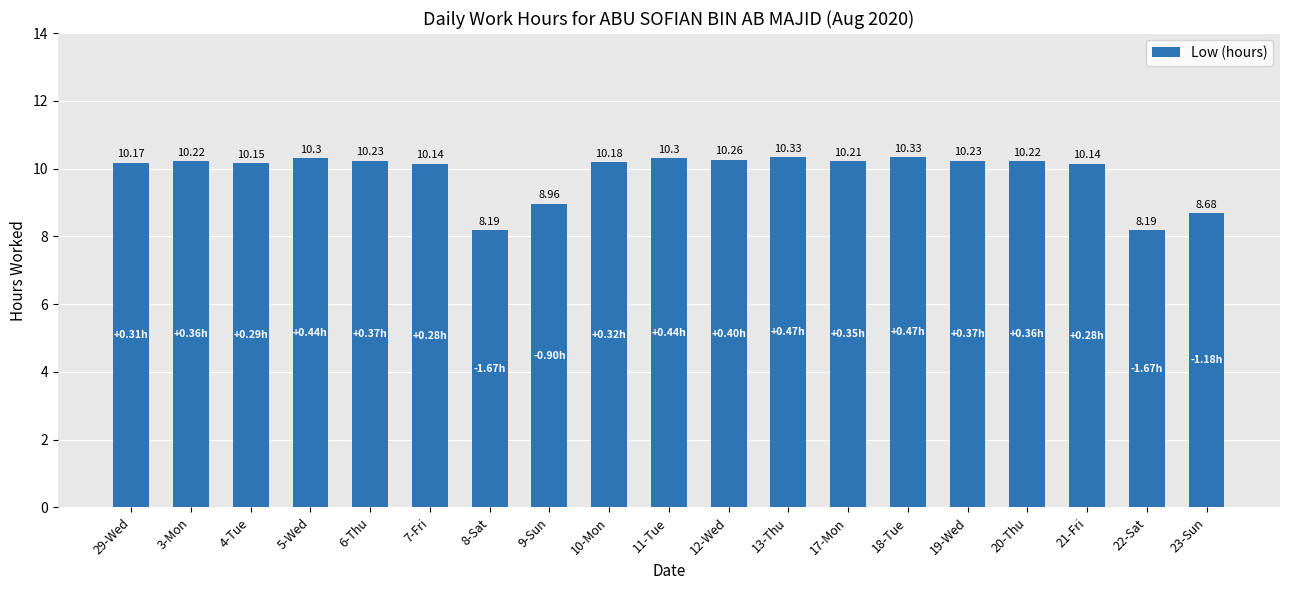

What is the value of the 18th bar from the left?

8.2